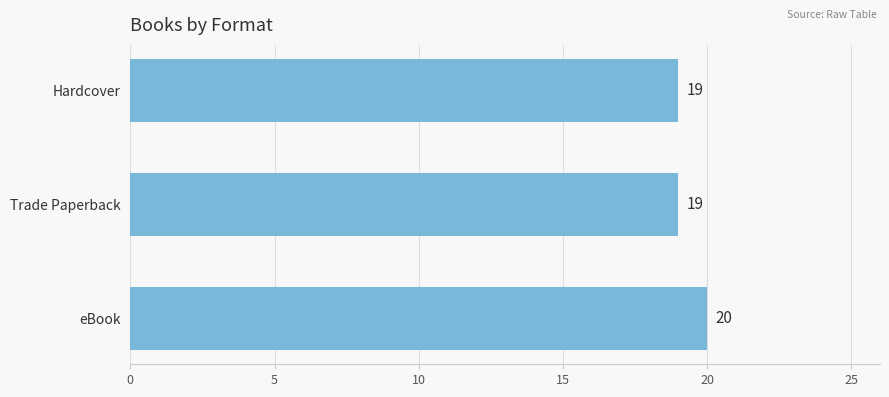

Between Trade Paperback and eBook, which is larger?

eBook